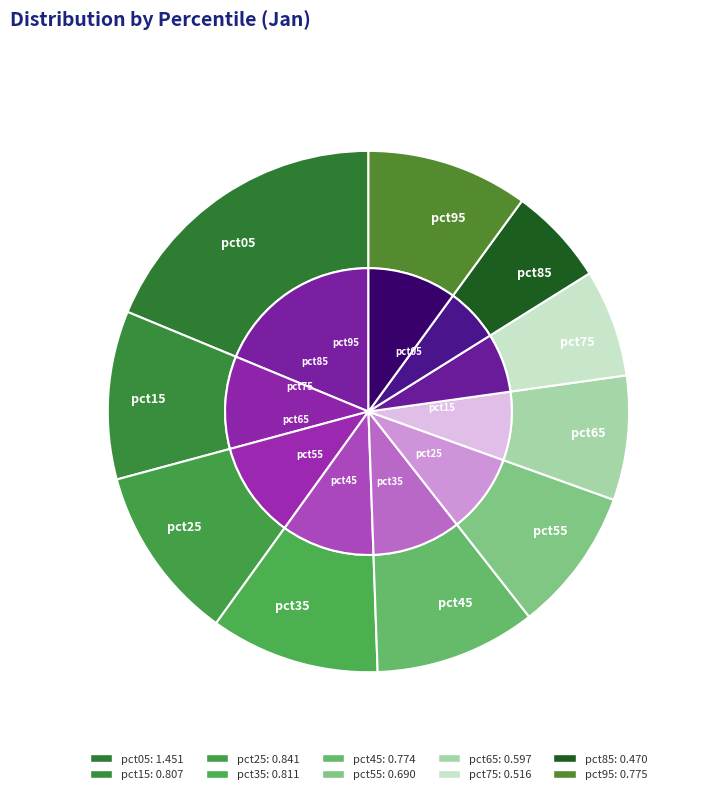

Is pct65 the majority of the pie?

No